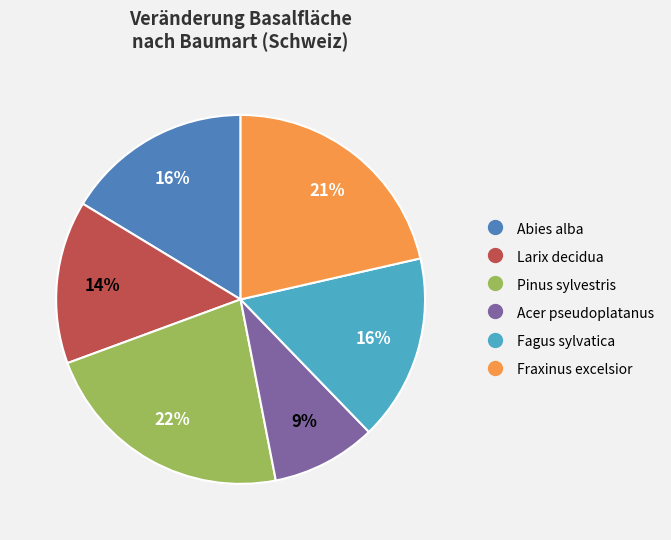

To the nearest percent, what is the average slice percentage?

17%